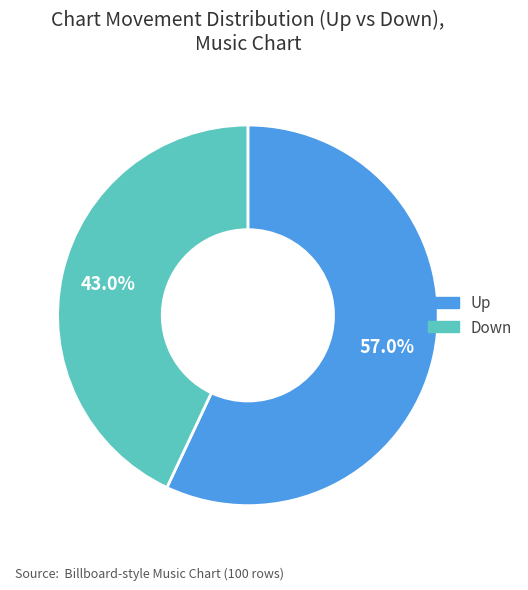

Is there a majority slice in this chart?

Yes